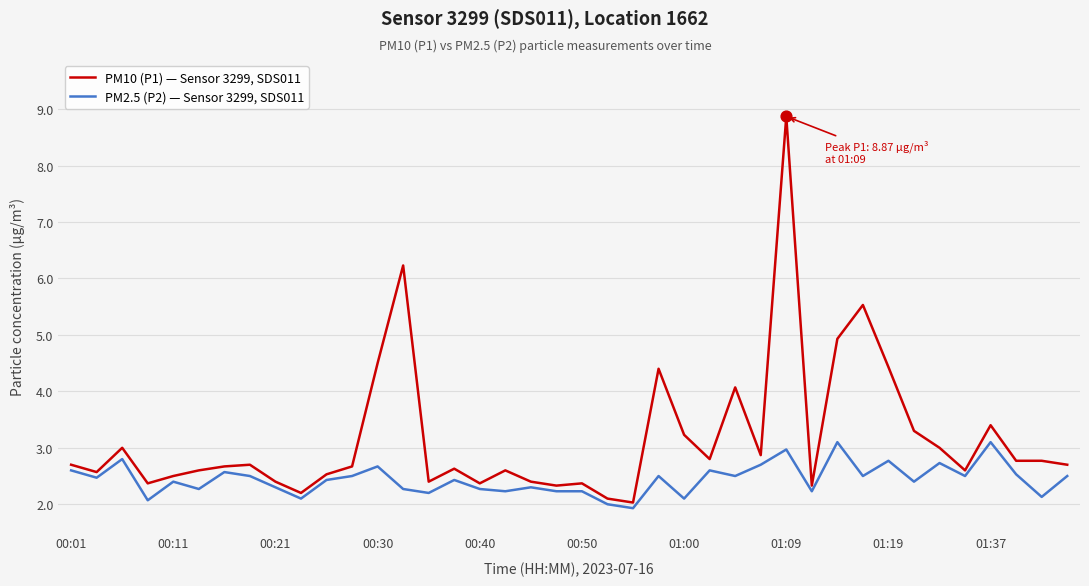

Rank the series by their maximum value, from highest to lowest.

PM10 (P1) — Sensor 3299, SDS011, PM2.5 (P2) — Sensor 3299, SDS011